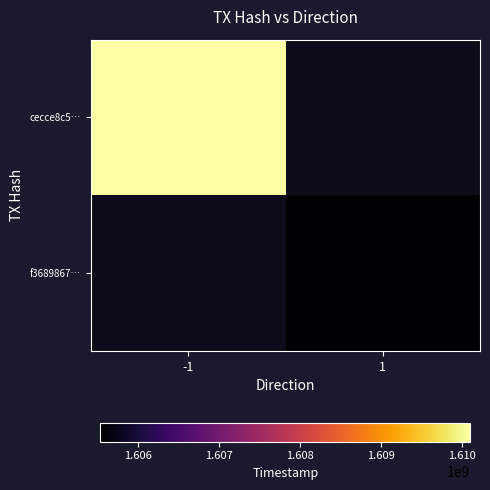

The f3689867… series shows 806153510.4 at 1. True or false?

False